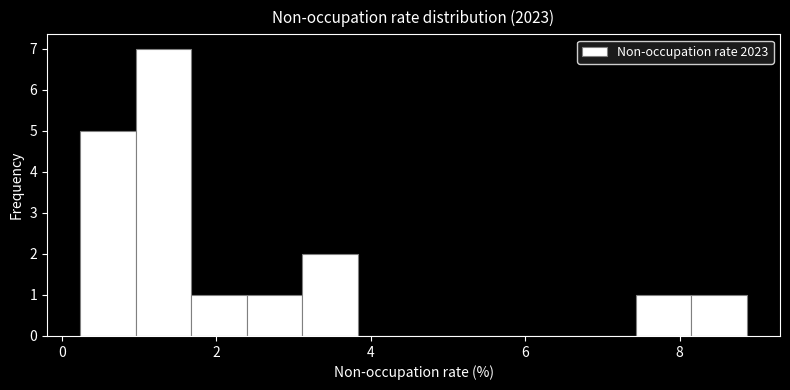

Read against the x-axis, roughly where is the centre of the tallest bar?

1.4